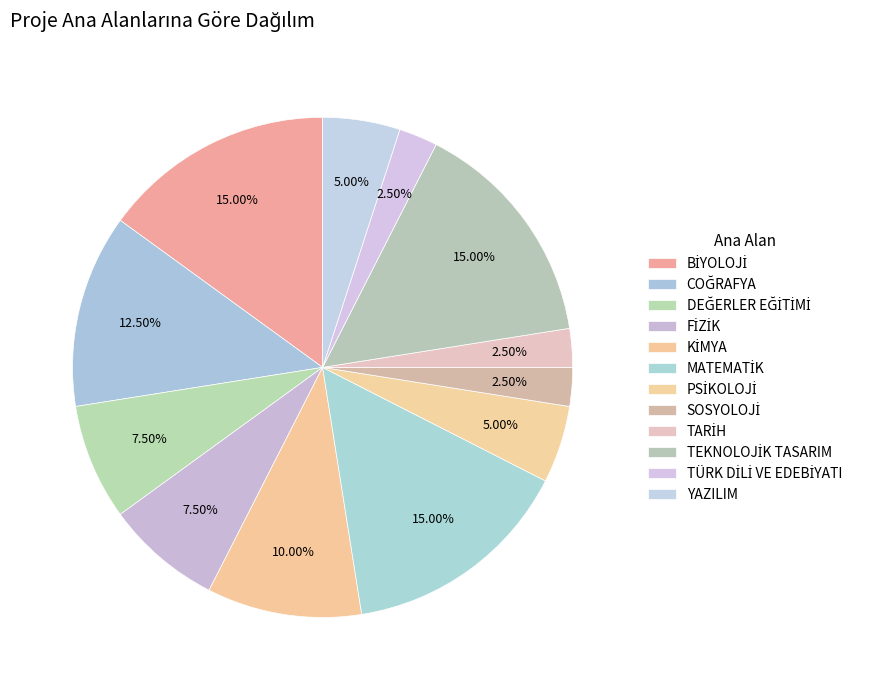

Is PSİKOLOJİ the majority of the pie?

No